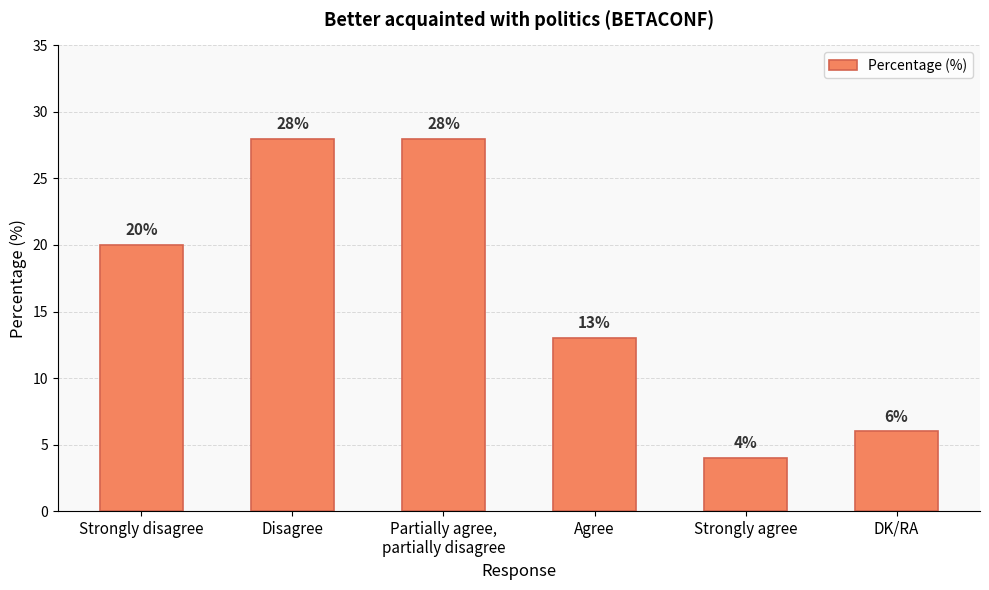

What is the difference between the second highest and minimum values?

24